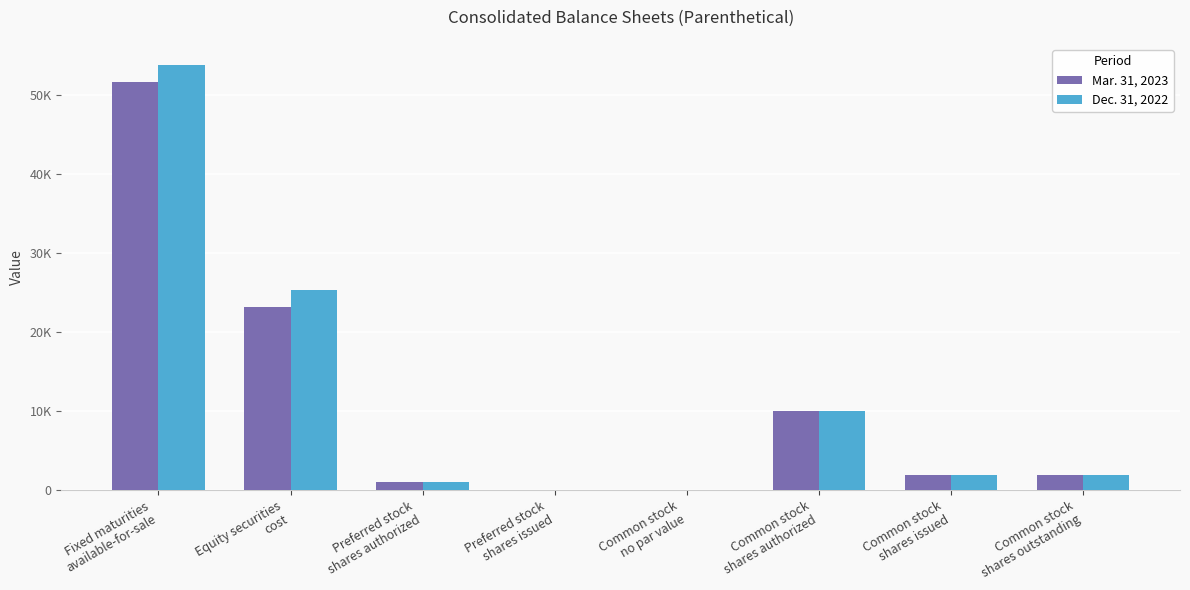

Rank the series by their average value, from highest to lowest.

Dec. 31, 2022, Mar. 31, 2023